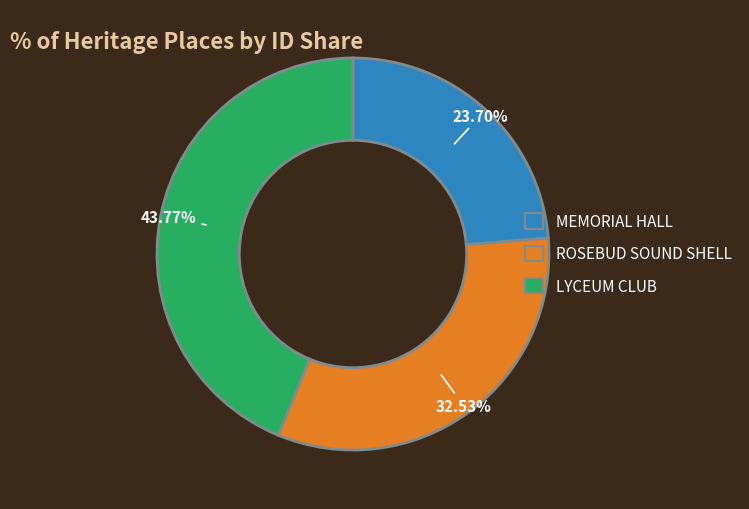

What is the smallest slice in the pie chart?

MEMORIAL HALL